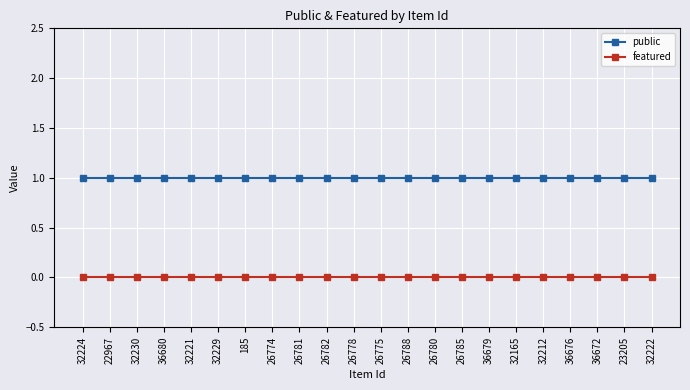

Count the number of data series in this chart.

2